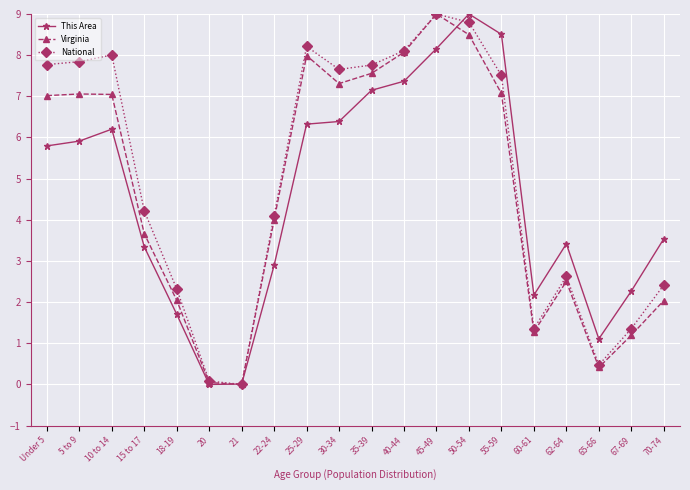

What position from the right is 70-74?

1